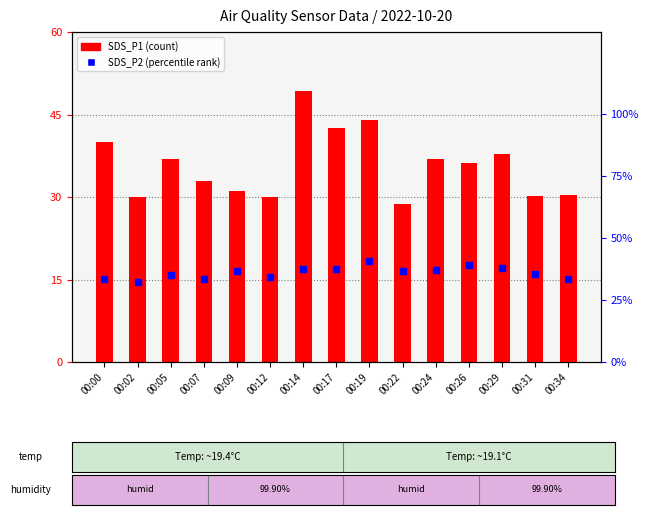

At how many categories does at least one series exceed 21?

15